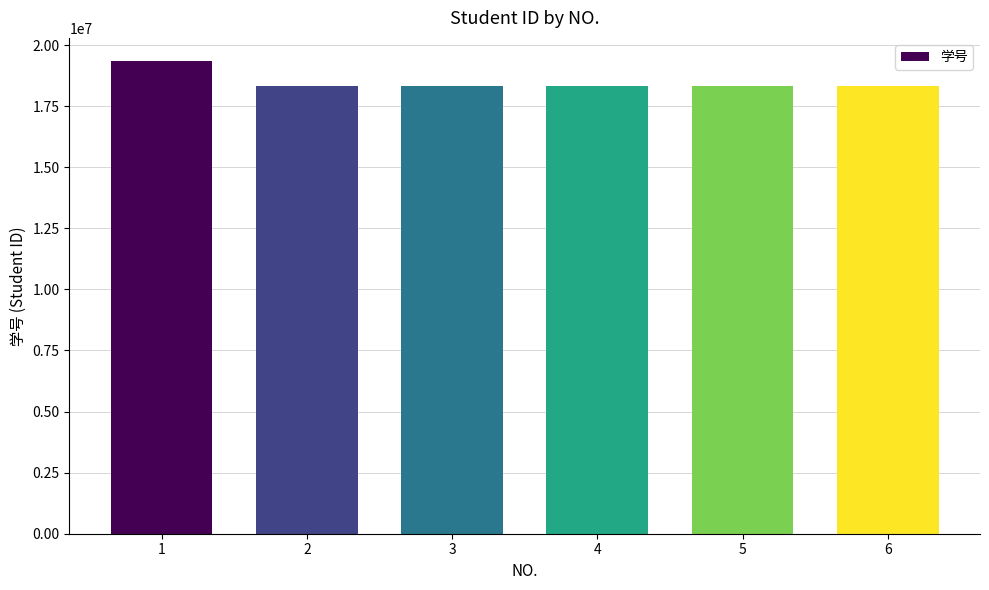

Is it true that the value at 2 is 18334089?

True